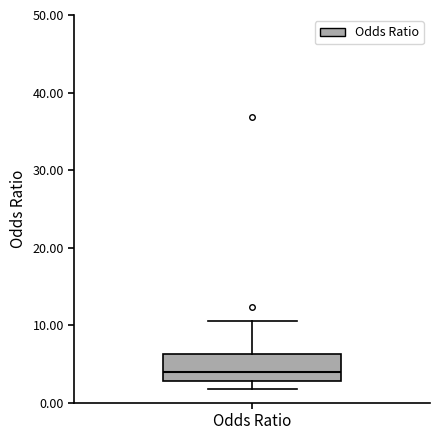

Where does the upper whisker of the box for Odds Ratio end on the y-axis? The values are not printed on the chart, so give them approximately, as read against the axis.

11